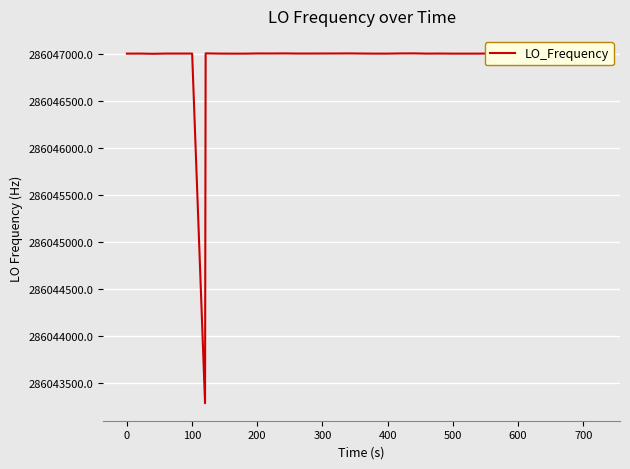

Count the number of categories in the chart.

40